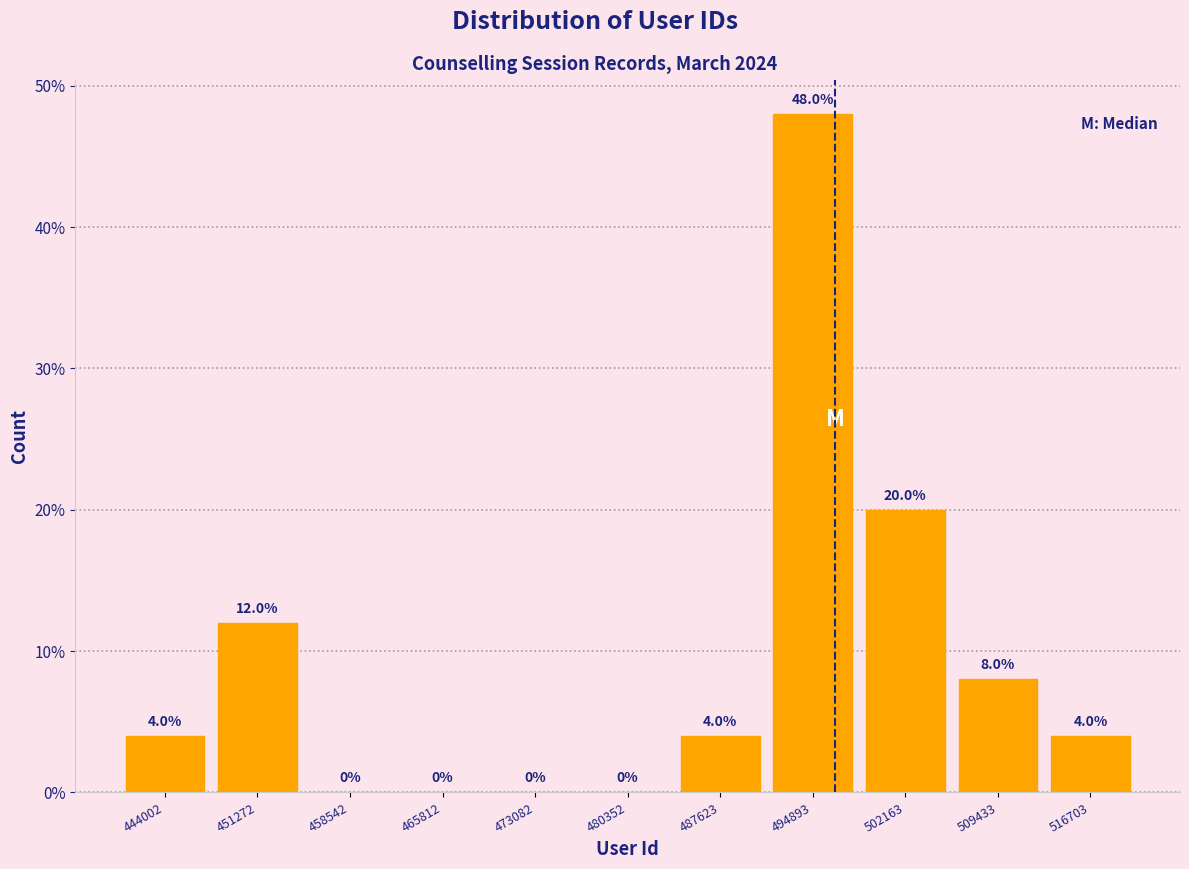

Reading left to right, extract all data points from this chart.

444002=4	451272=12	458542=0	465812=0	473082=0	480352=0	487623=4	494893=48	502163=20	509433=8	516703=4